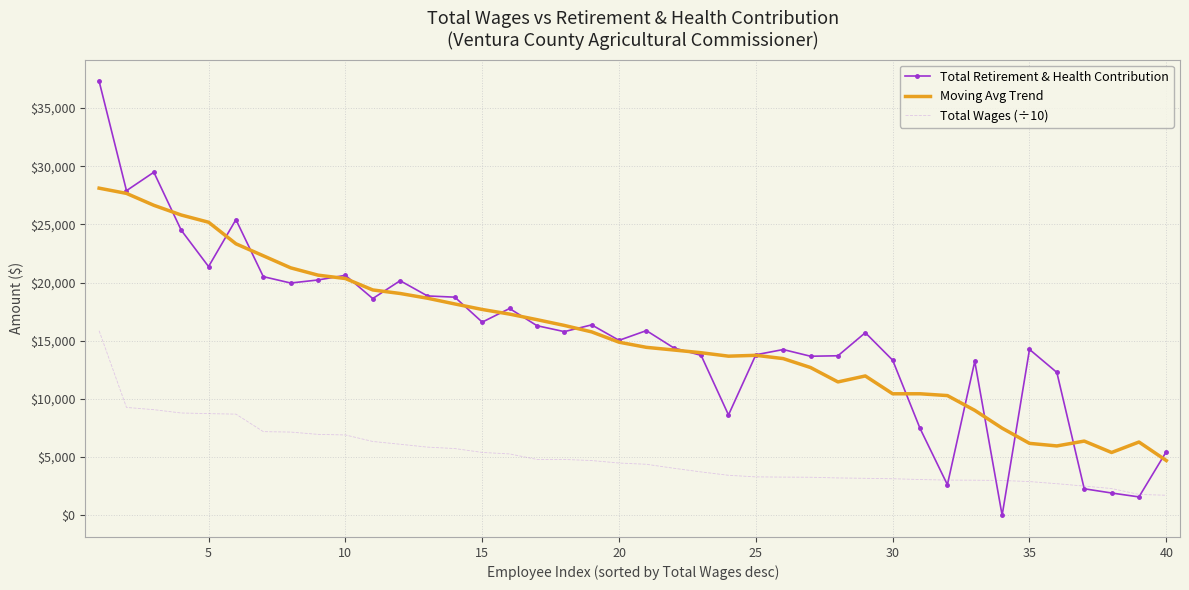

What is the highest value of the Total Retirement & Health Contribution series?

37298.0